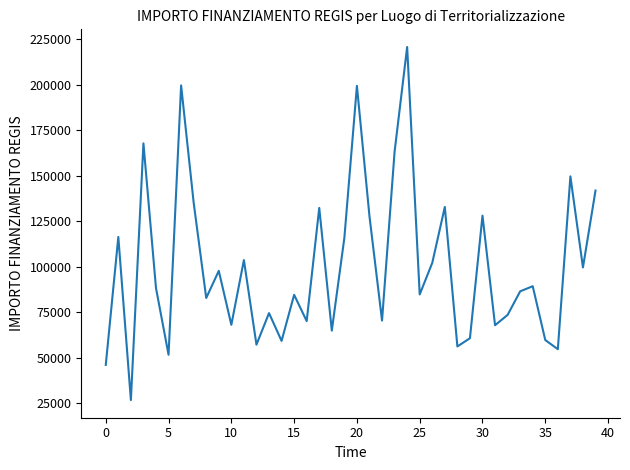

What is the difference between the maximum and minimum values?

193933.1